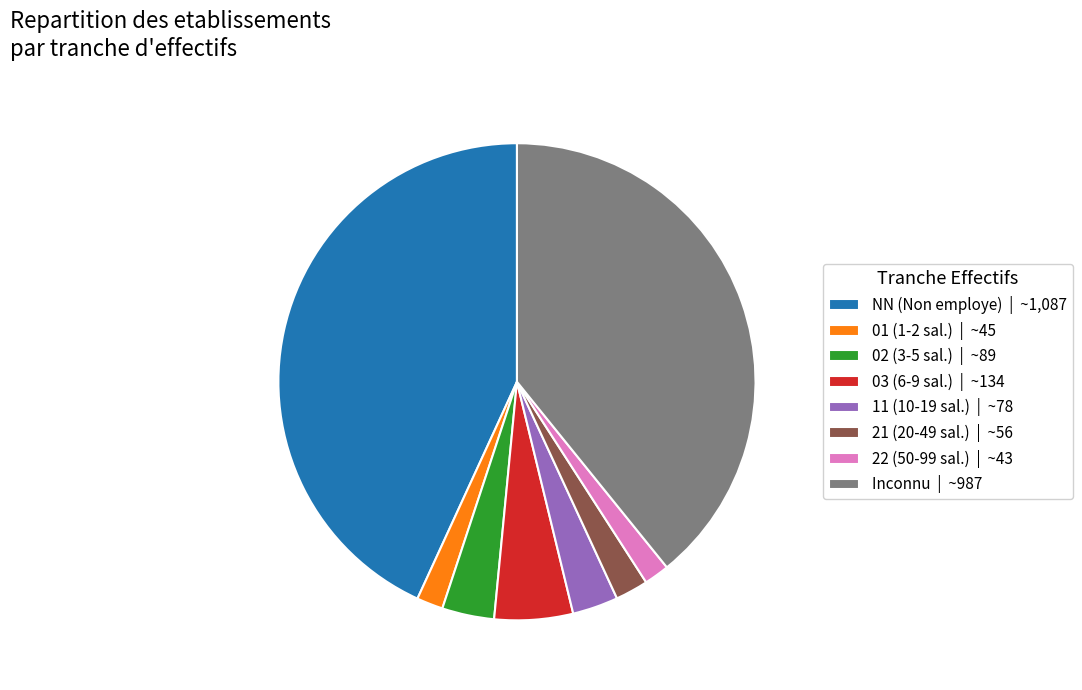

Is there any slice that represents more than half of the pie?

No